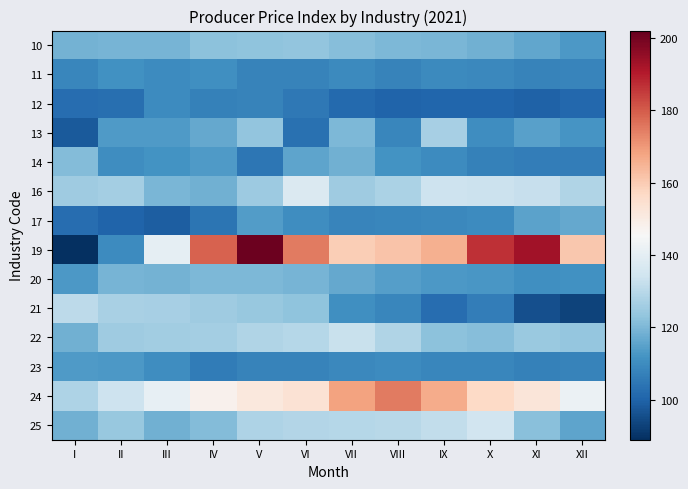

Which series has the largest total across all categories?

19